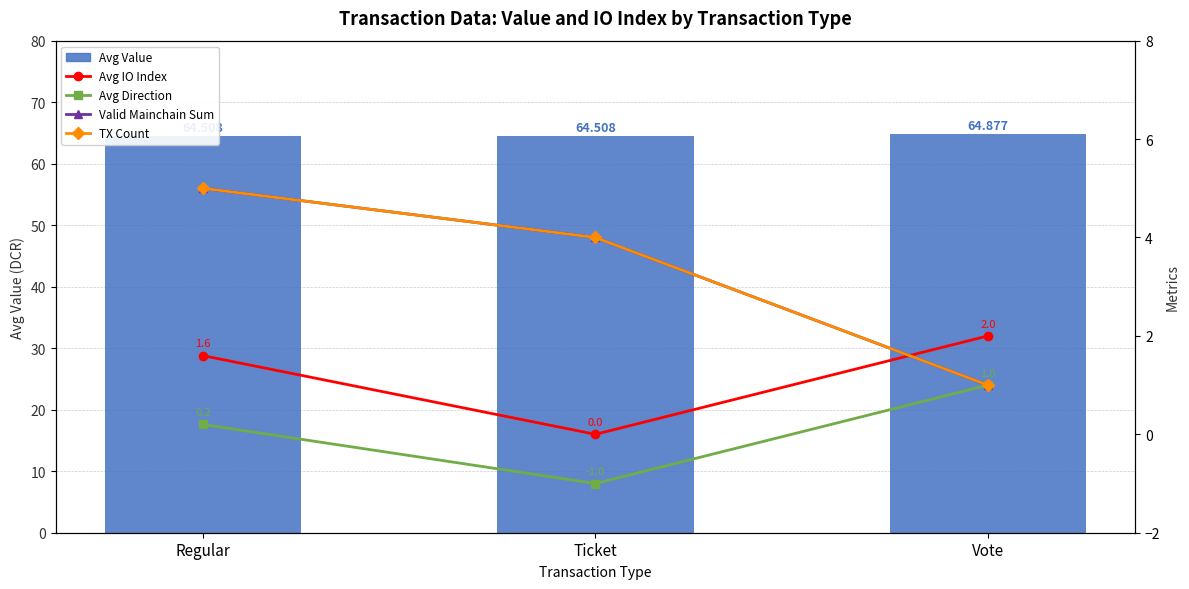

List the labels in order of Avg Value value, smallest first.

Regular, Ticket, Vote